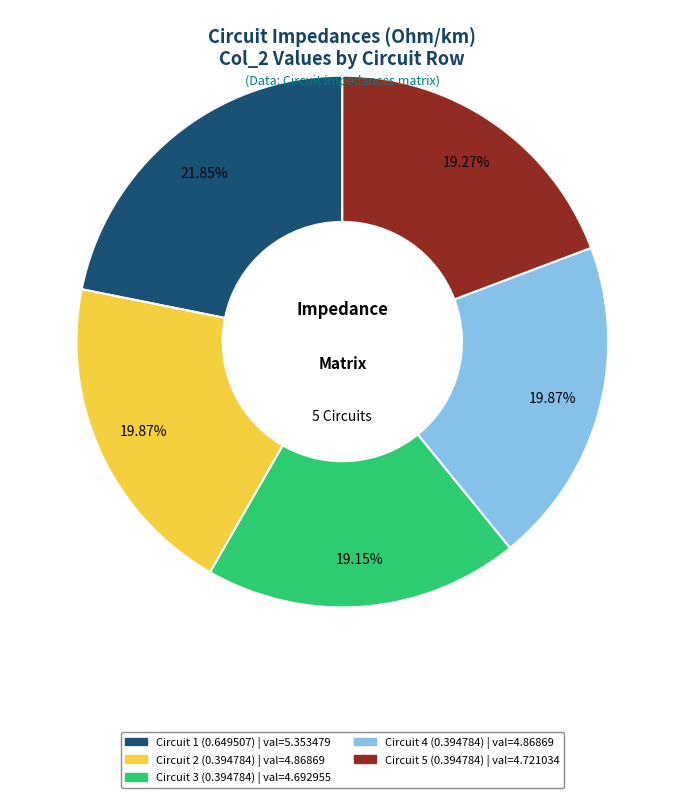

Which has a higher value, Circuit 4 (0.394784) or Circuit 1 (0.649507)?

Circuit 1 (0.649507)